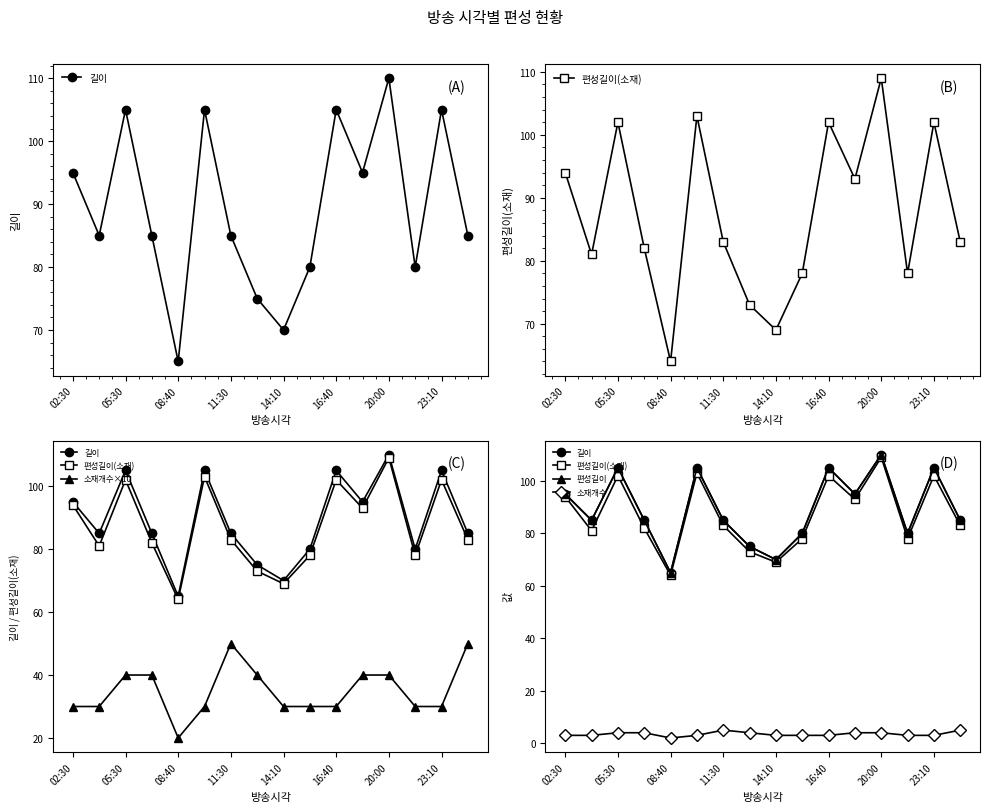

Reading right to left, what are all the values shown in this chart?

길이: 85	105	80	110	95	105	80	70	75	85	105	65	85	105	85	95
편성길이(소재): 83	102	78	109	93	102	78	69	73	83	103	64	82	102	81	94
소재개수×10: 50	30	30	40	40	30	30	30	40	50	30	20	40	40	30	30
편성길이: 85	105	80	110	95	105	80	70	75	85	105	65	85	105	85	95
소재개수: 5	3	3	4	4	3	3	3	4	5	3	2	4	4	3	3